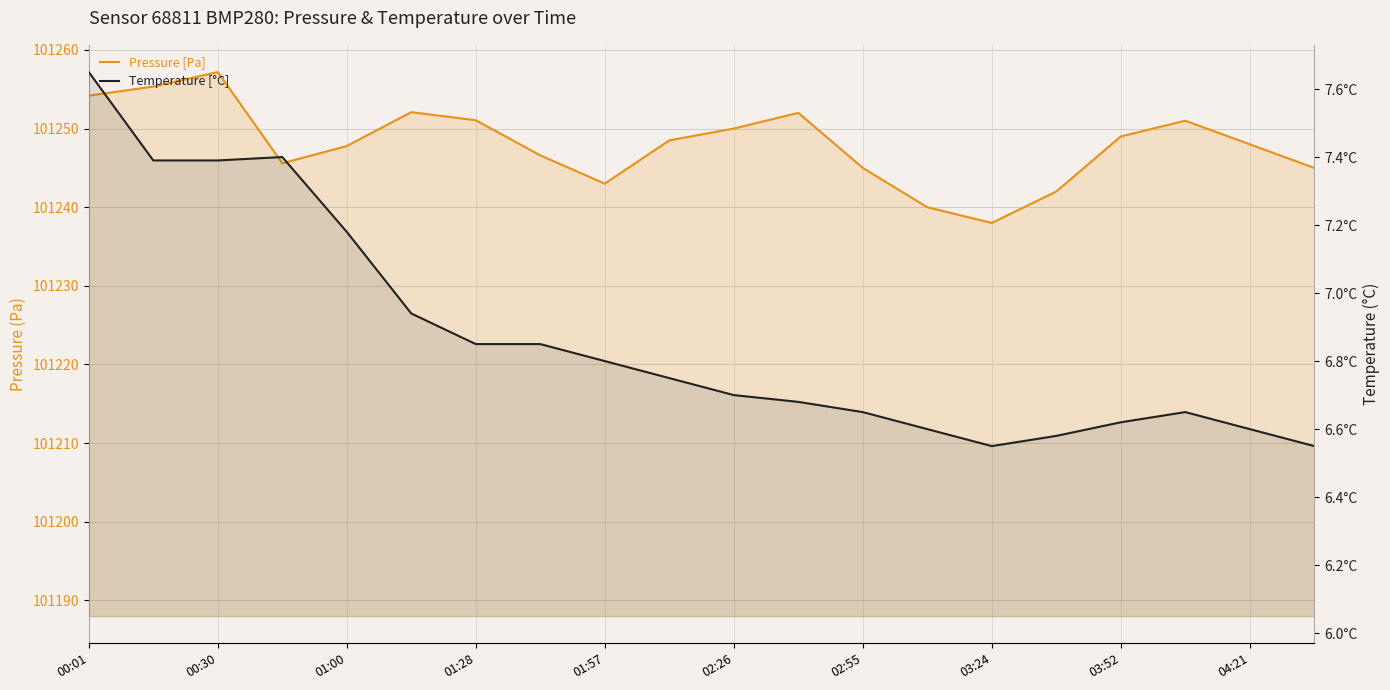

What is the value of the Temperature [°C] point at the 20th from the left?

6.5